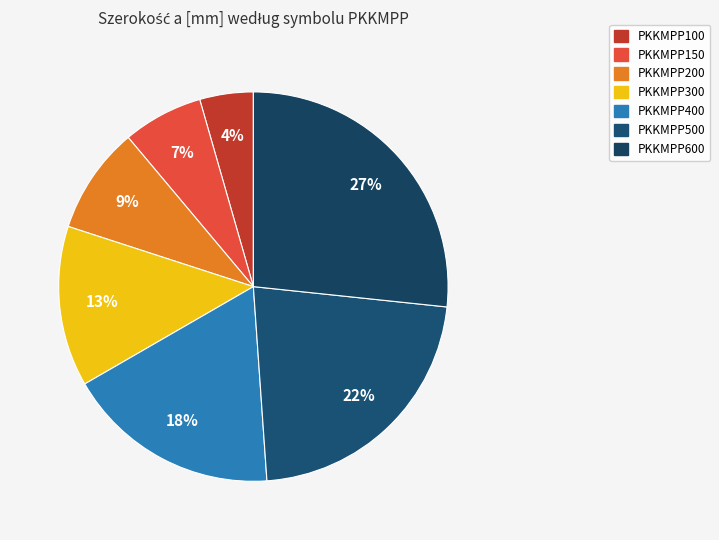

Which category has the biggest portion of the pie?

PKKMPP600